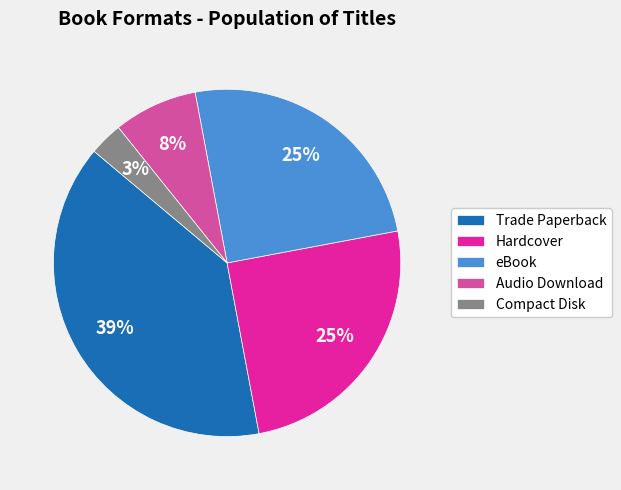

To the nearest percent, what percentage of the pie is Hardcover?

25%